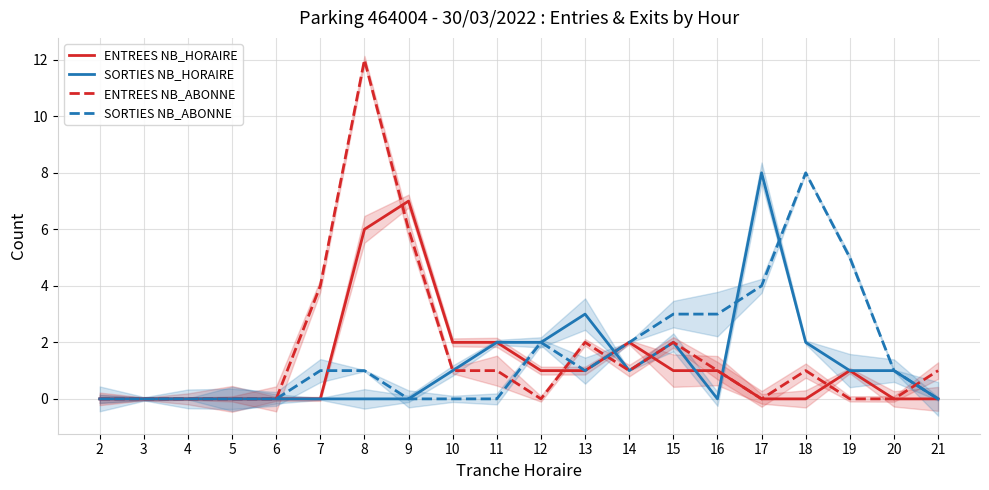

What is the value of the SORTIES NB_ABONNE point at the 14th from the left?

3